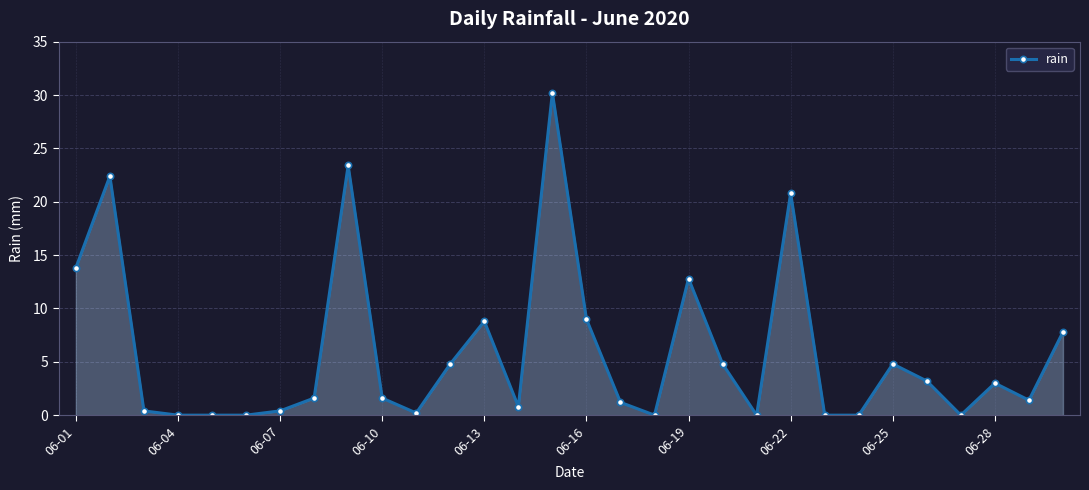

What is the difference between the maximum and minimum values?

30.2